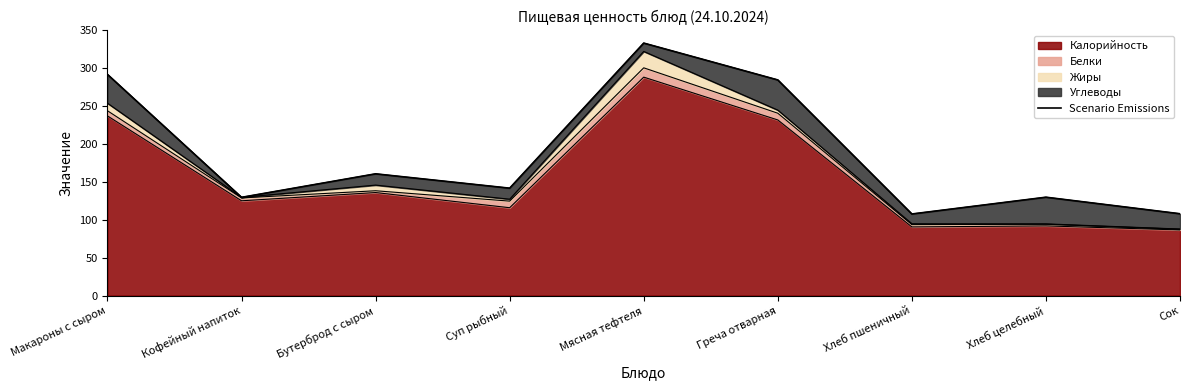

What is the change in value from Суп рыбный to Греча отварная?

+142.9